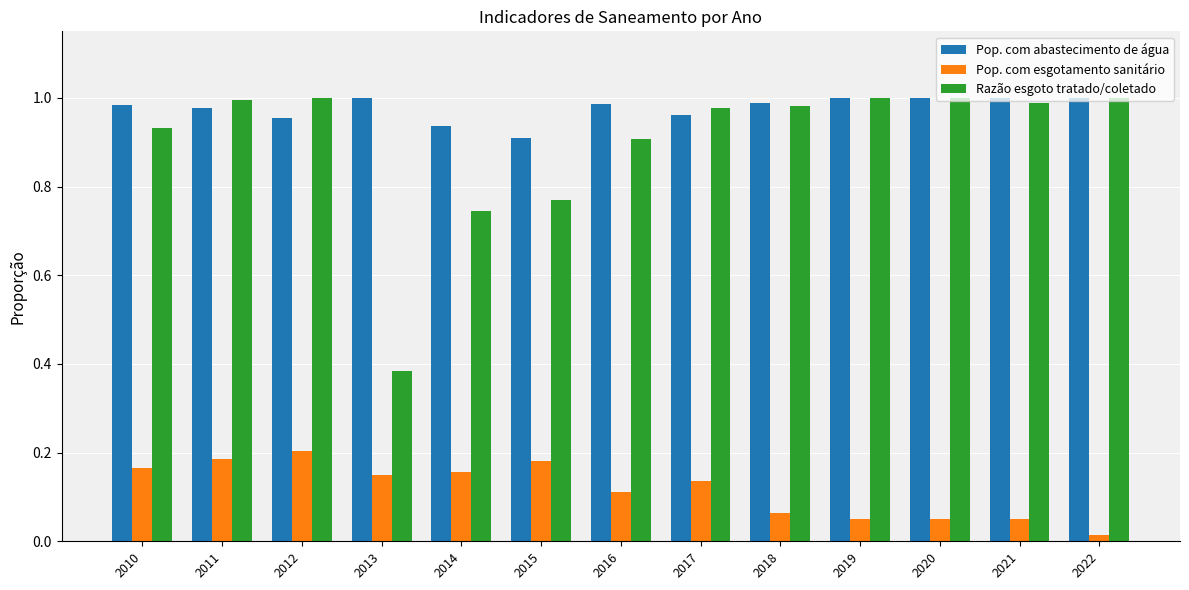

At how many categories does at least one series exceed 0?

13